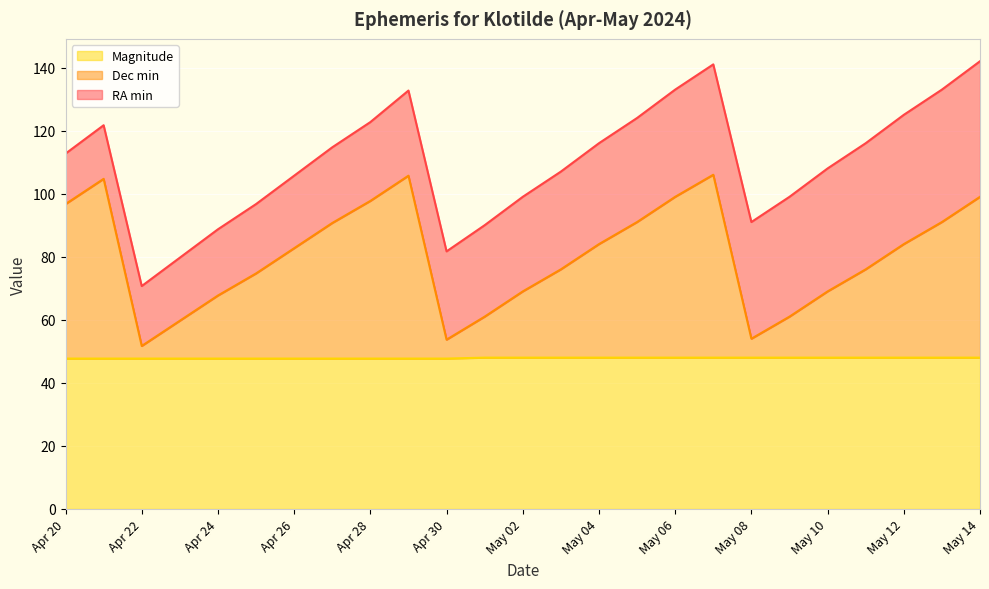

The Magnitude series shows 71.0 at May 12. True or false?

False